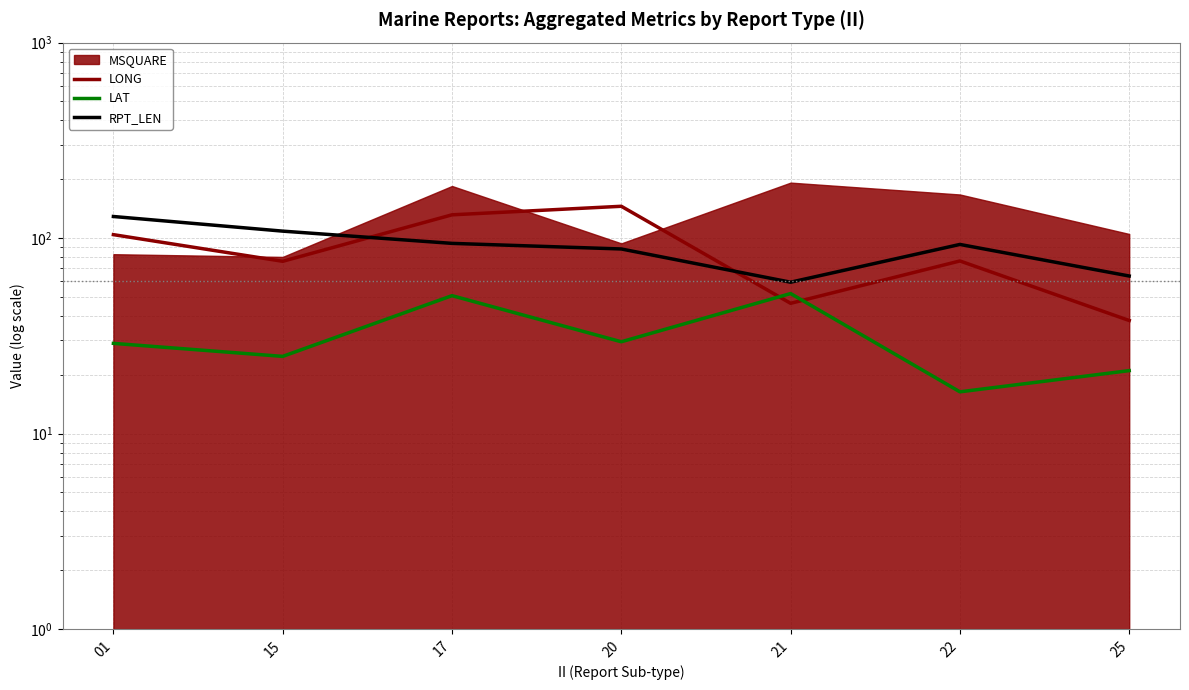

True or false: RPT_LEN and LONG intersect in this chart.

True